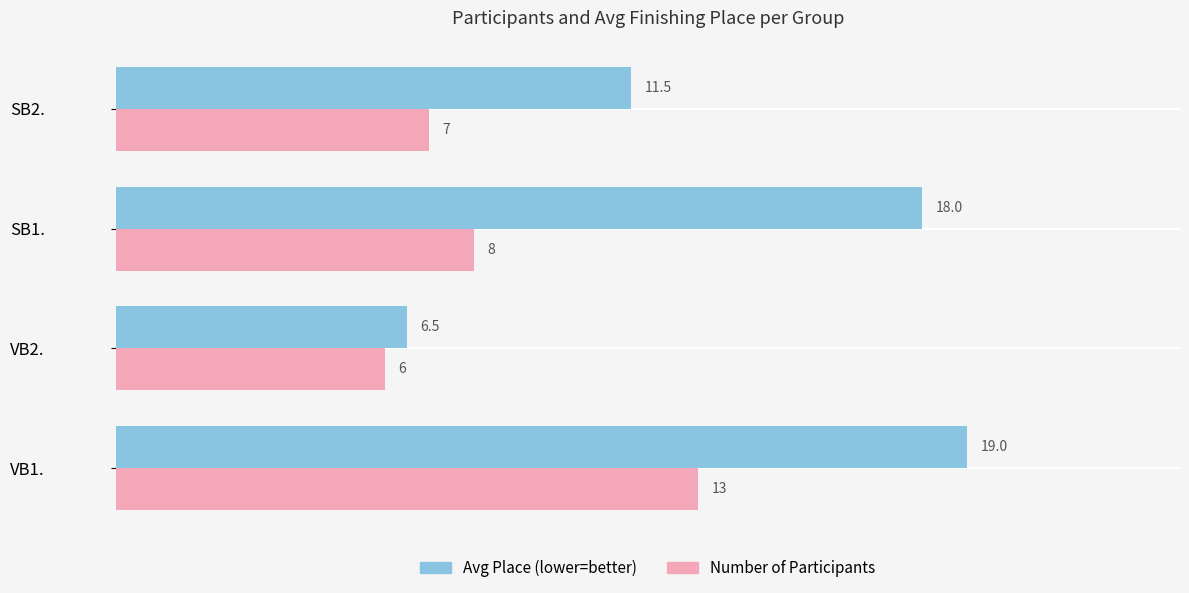

What is the difference between the Number of Participants values at VB1. and SB1.?

5.0